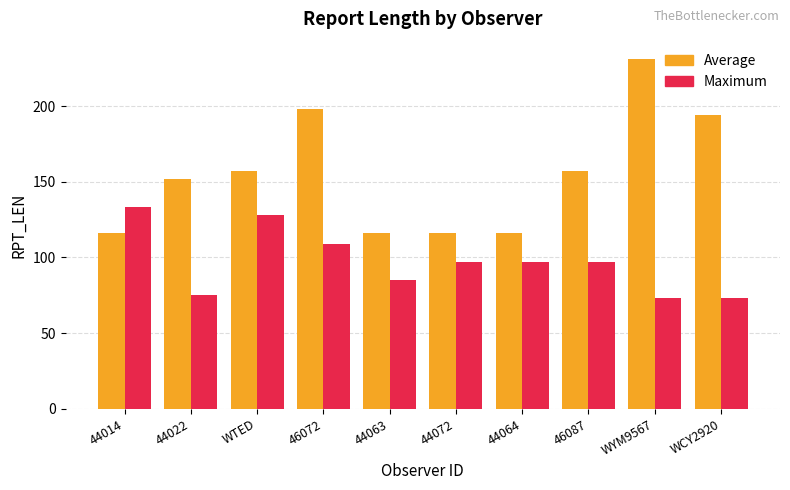

Are the bars horizontal?

No